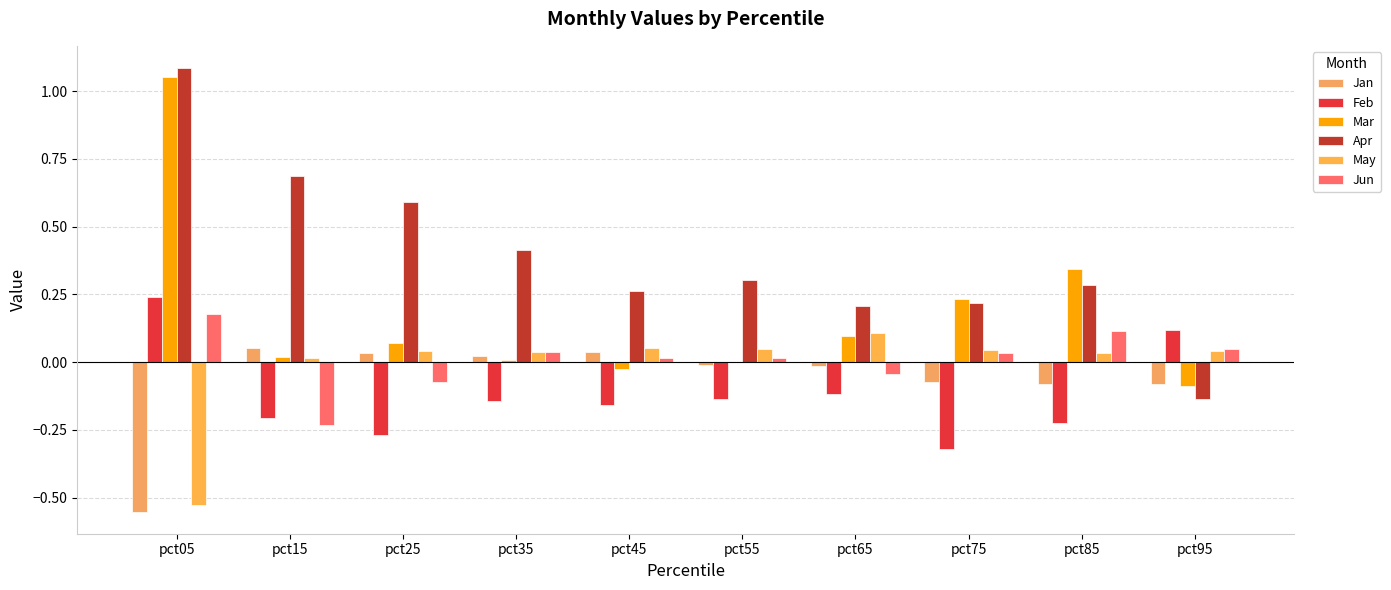

What is the total value across all series at pct75?

0.1